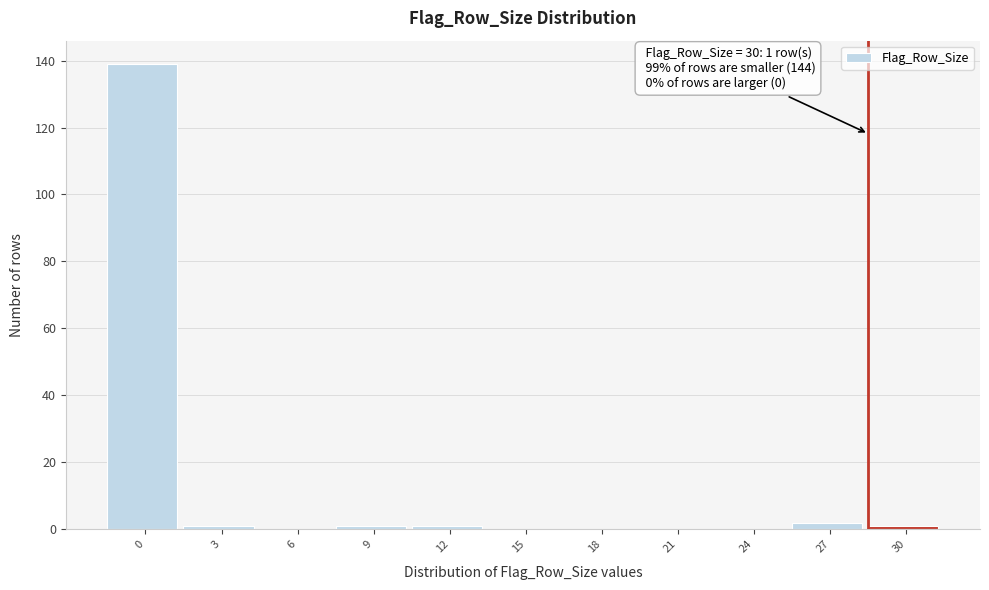

Reading left to right, list all the values displayed in this chart.

0=139	3=1	6=0	9=1	12=1	15=0	18=0	21=0	24=0	27=2	30=1